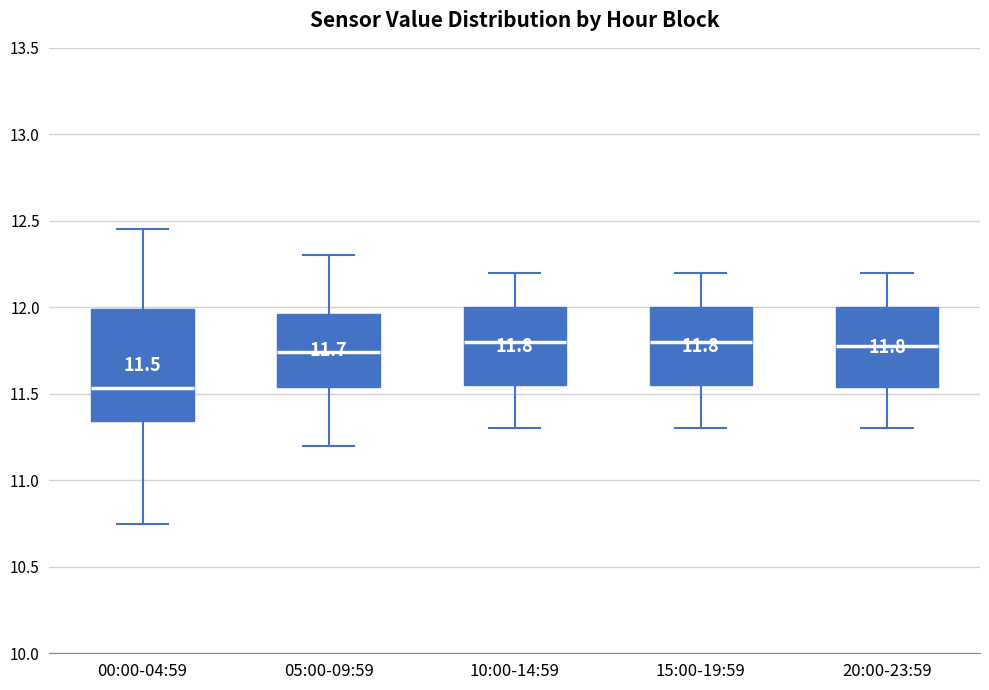

Which box has the lowest median line?

00:00-04:59